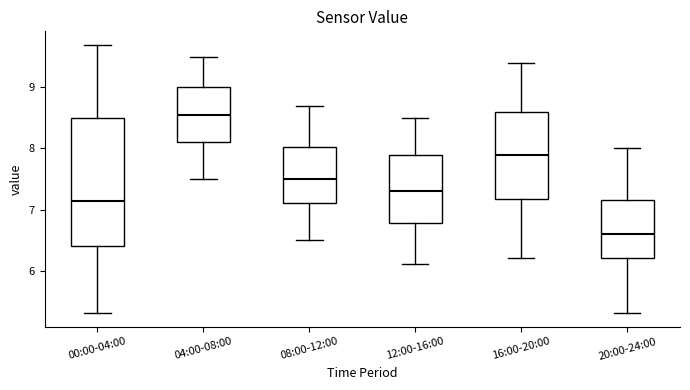

Reading left to right, read every box against the y-axis: the position of its median line, the range the box covers, and the ends of its whiskers. The values are not printed on the chart, so give them approximately, as read against the axis.

00:00-04:00: median 7.1, box 6.4 to 8.5, whiskers 5.3 to 9.7
04:00-08:00: median 8.6, box 8.1 to 9.0, whiskers 7.5 to 9.5
08:00-12:00: median 7.5, box 7.1 to 8.0, whiskers 6.5 to 8.7
12:00-16:00: median 7.3, box 6.8 to 7.9, whiskers 6.1 to 8.5
16:00-20:00: median 7.9, box 7.2 to 8.6, whiskers 6.2 to 9.4
20:00-24:00: median 6.6, box 6.2 to 7.2, whiskers 5.3 to 8.0